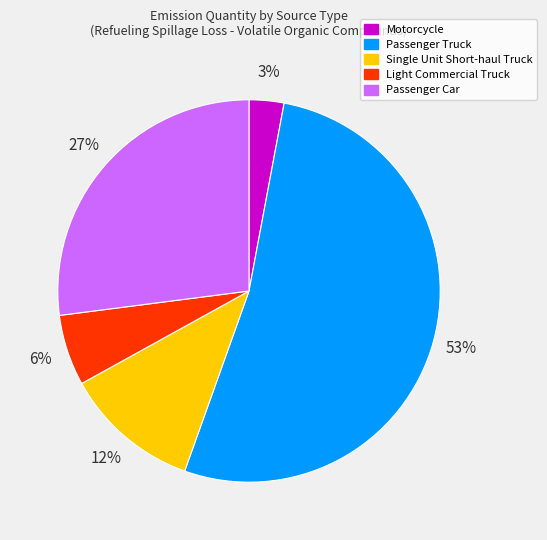

Count the number of slices in the pie.

5